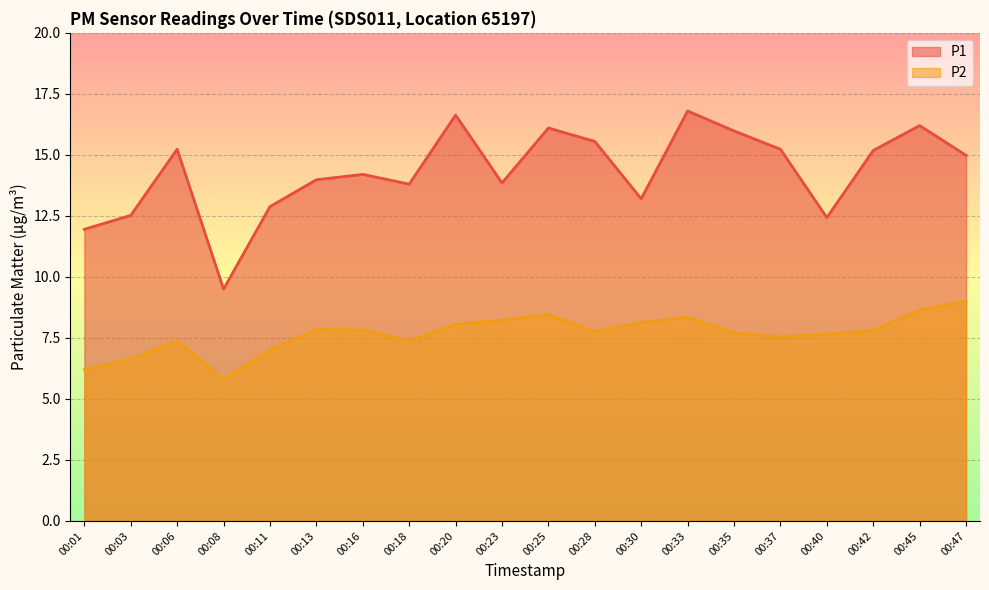

Which series has the widest spread of values?

P1